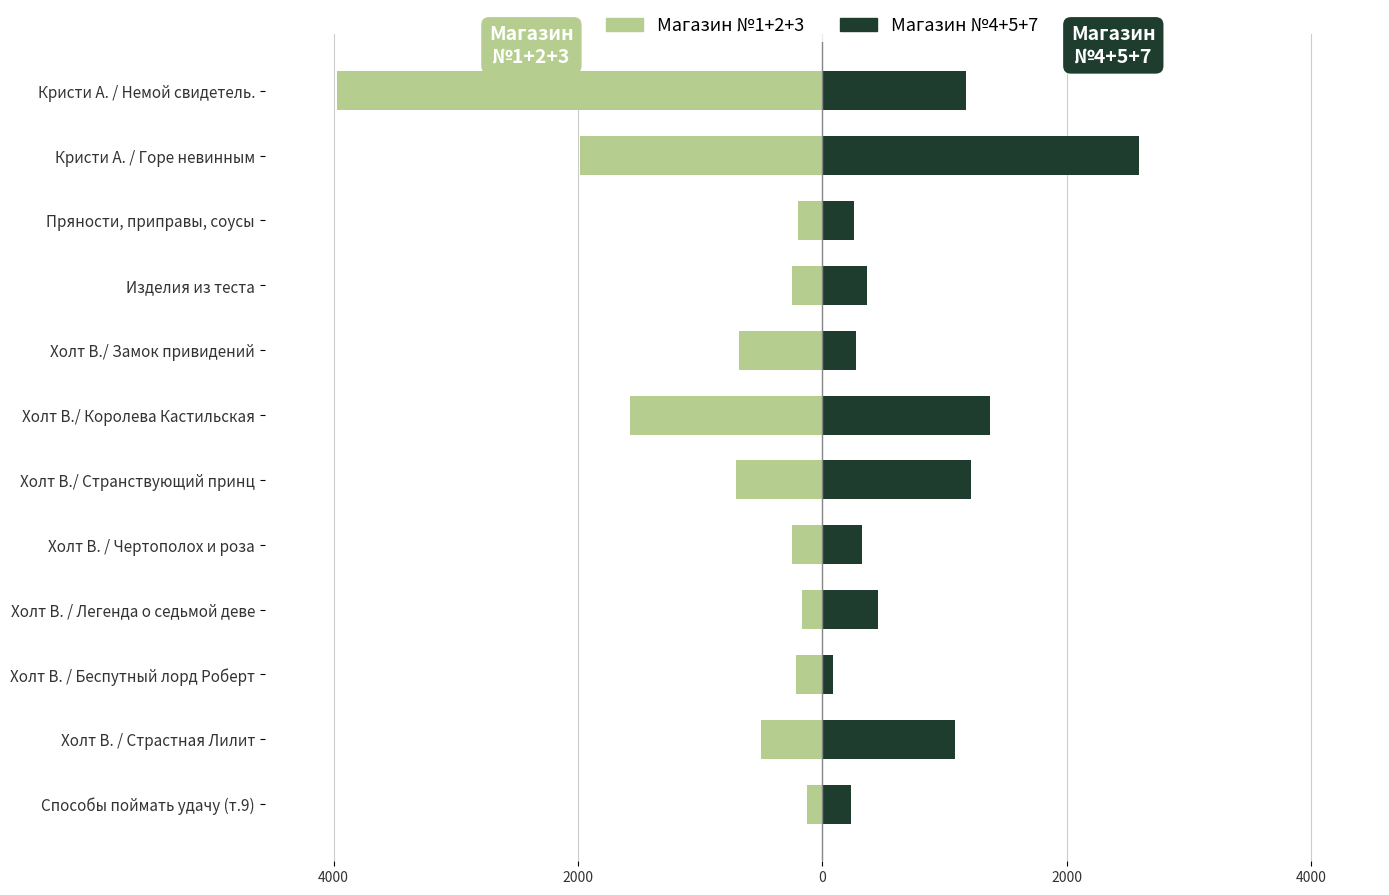

The Магазин №4+5+7 series shows 1176 at Кристи А. / Немой свидетель.. True or false?

True